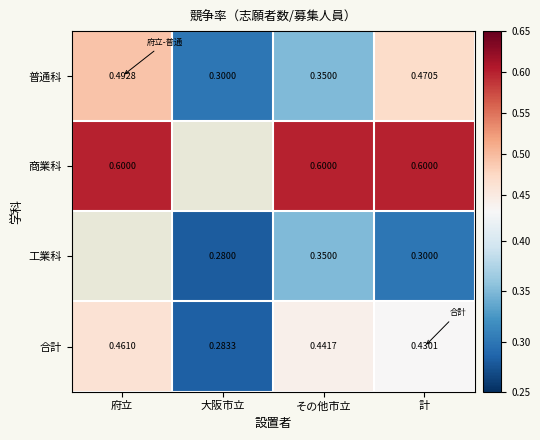

Where is 合計 nearest to the value 0?

大阪市立